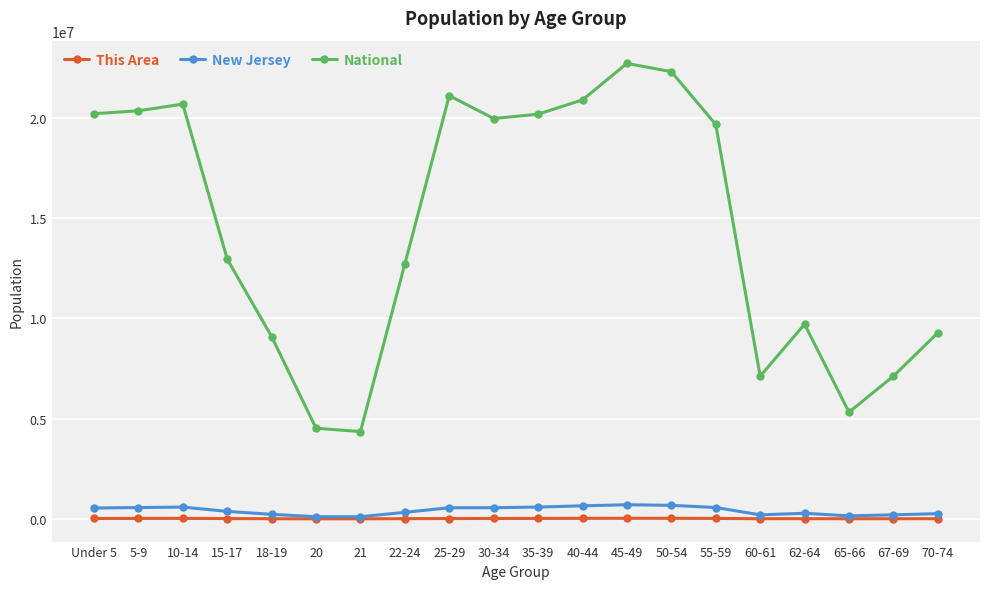

What is the label of the 20th point from the right?

Under 5